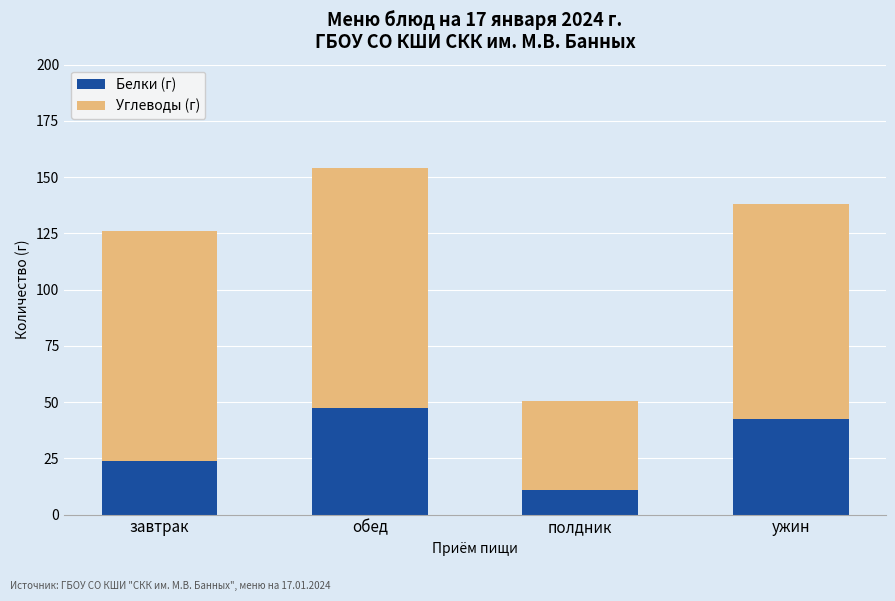

Which category has the lowest value in the Белки (г) series?

полдник